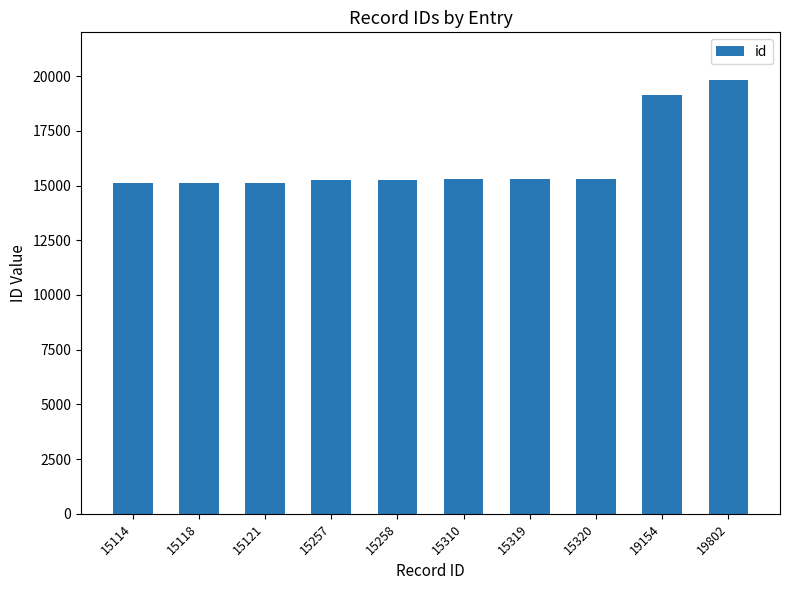

Which category has the highest value across all series?

19802